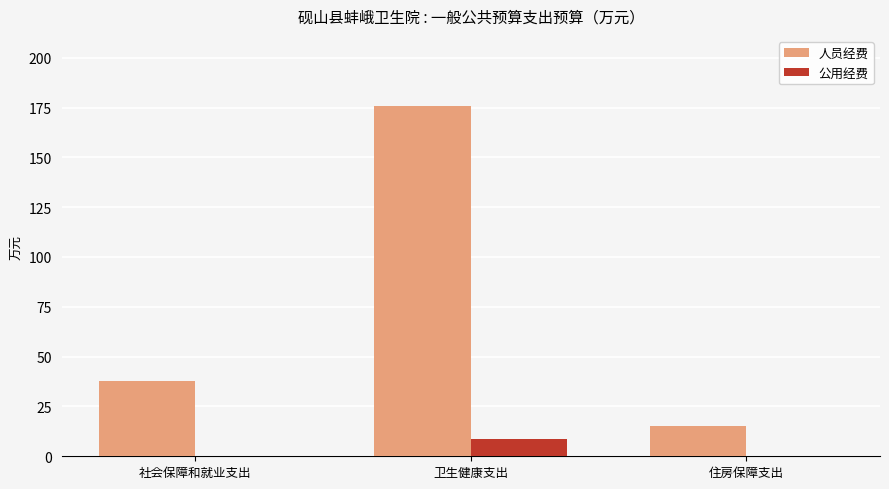

What is the highest value of the 人员经费 series?

175.8